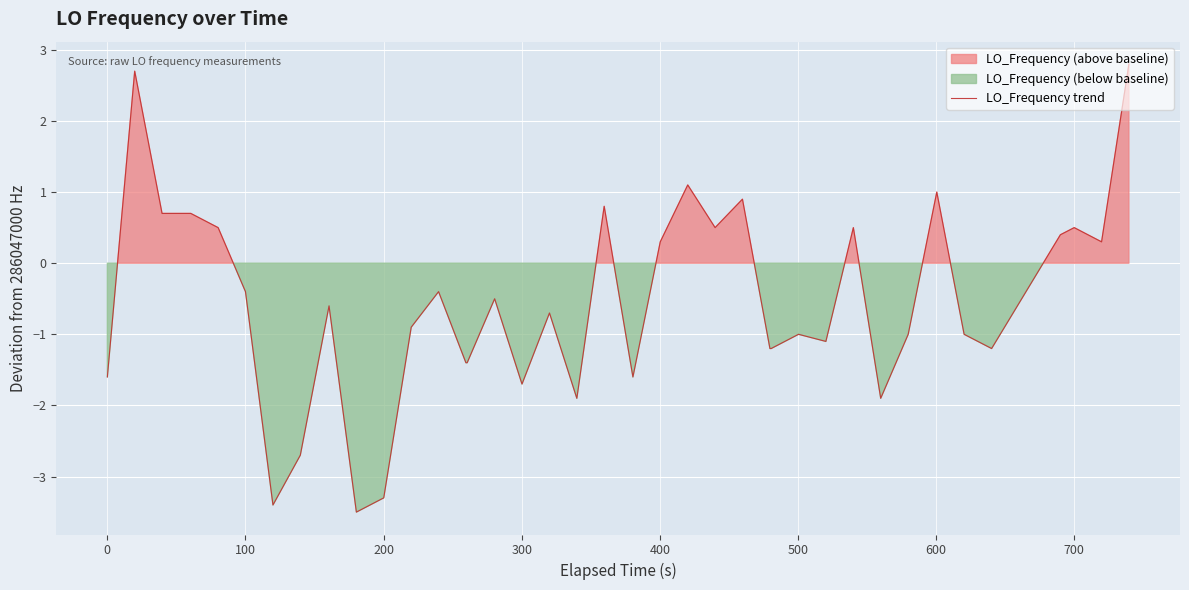

What is the lowest value of the LO_Frequency trend series?

-3.5